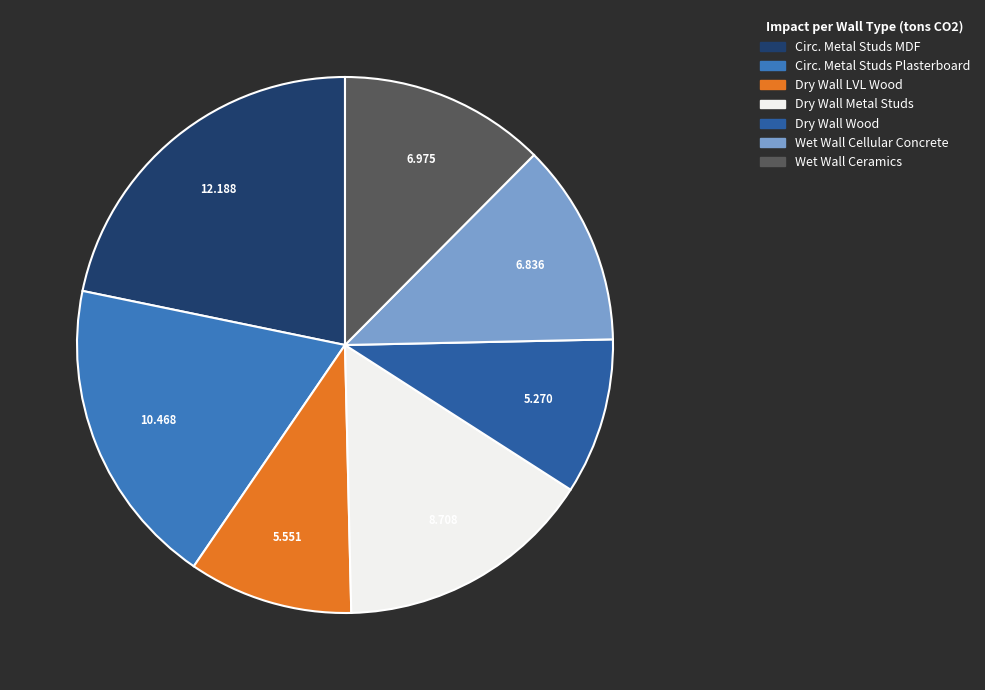

Is there a majority slice in this chart?

No